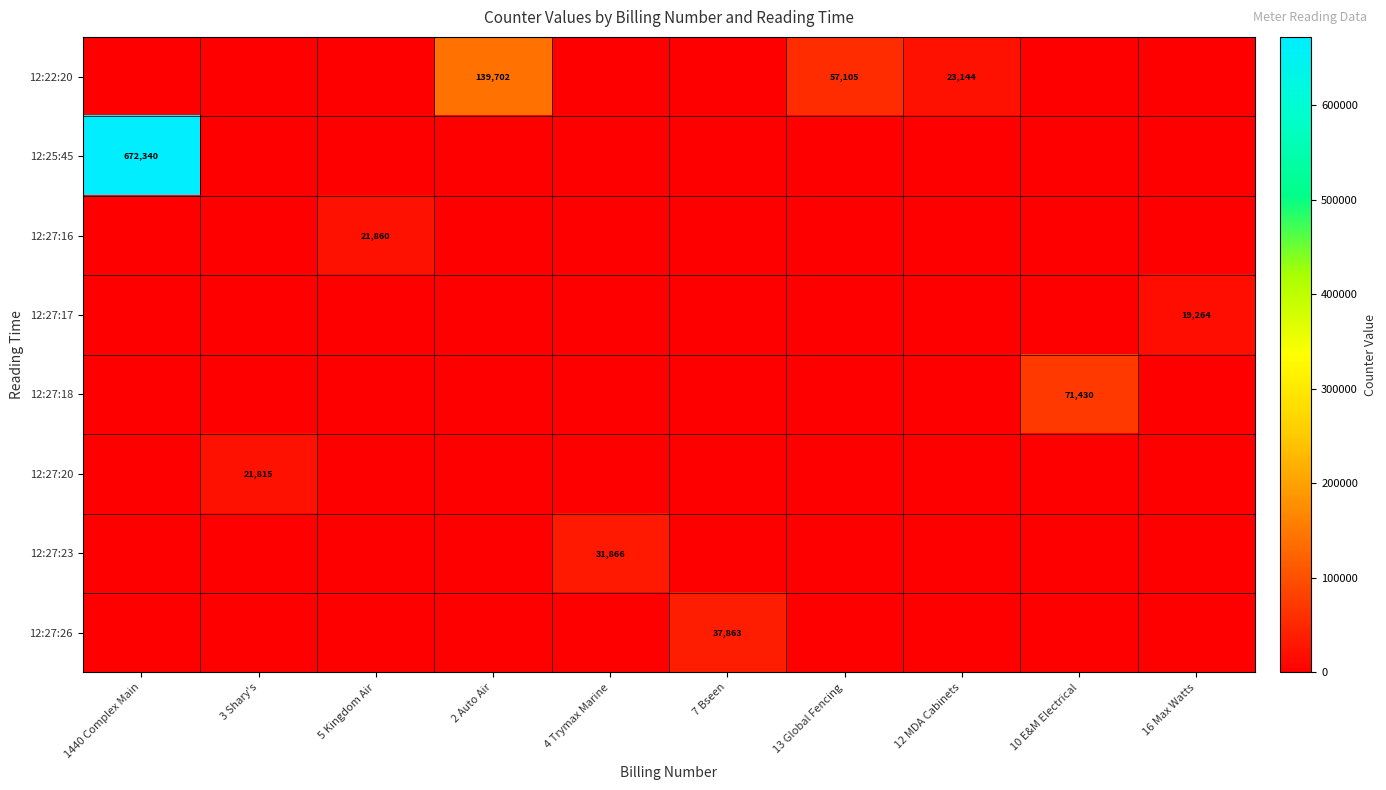

What is the spread (max minus min) of values at 7 Bseen?

37863